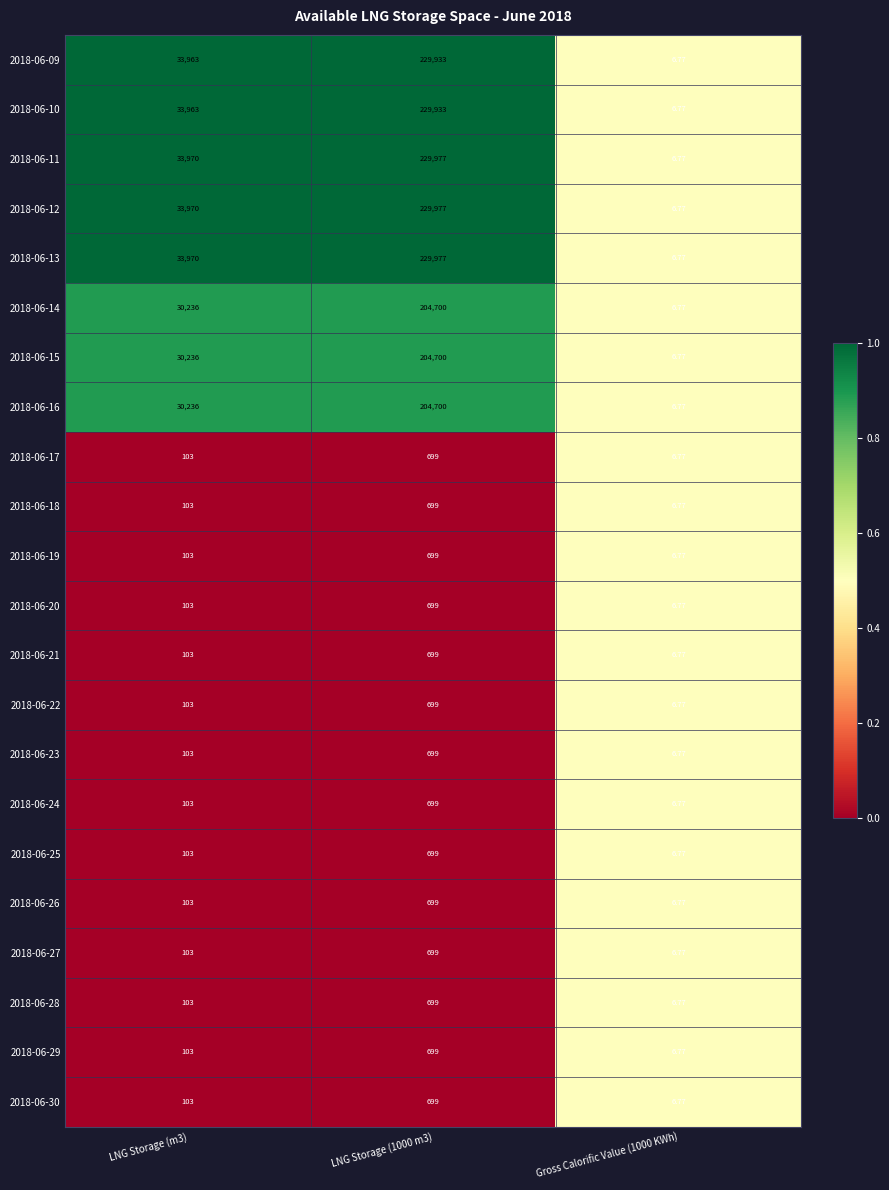

How many distinct data groups are displayed?

22